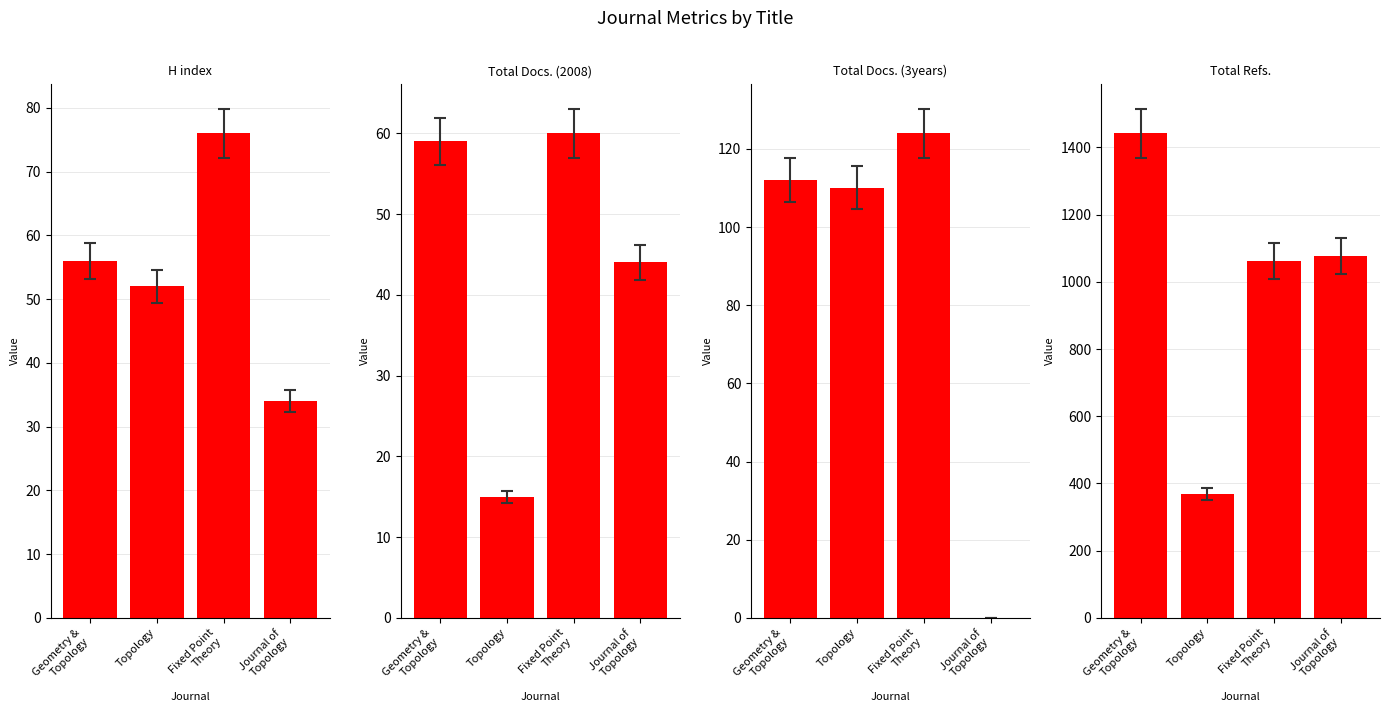

At which label does Total Refs. reach its minimum?

Topology